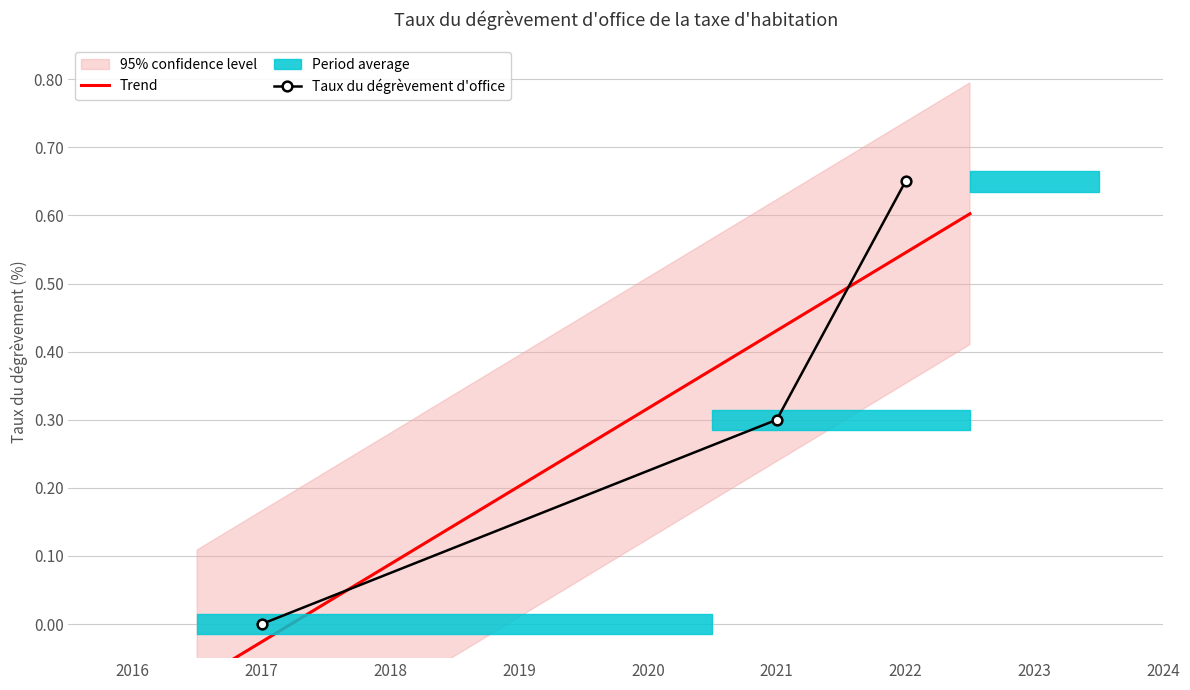

Reading left to right, what are all the values shown in this chart?

0.0	0.3	0.7